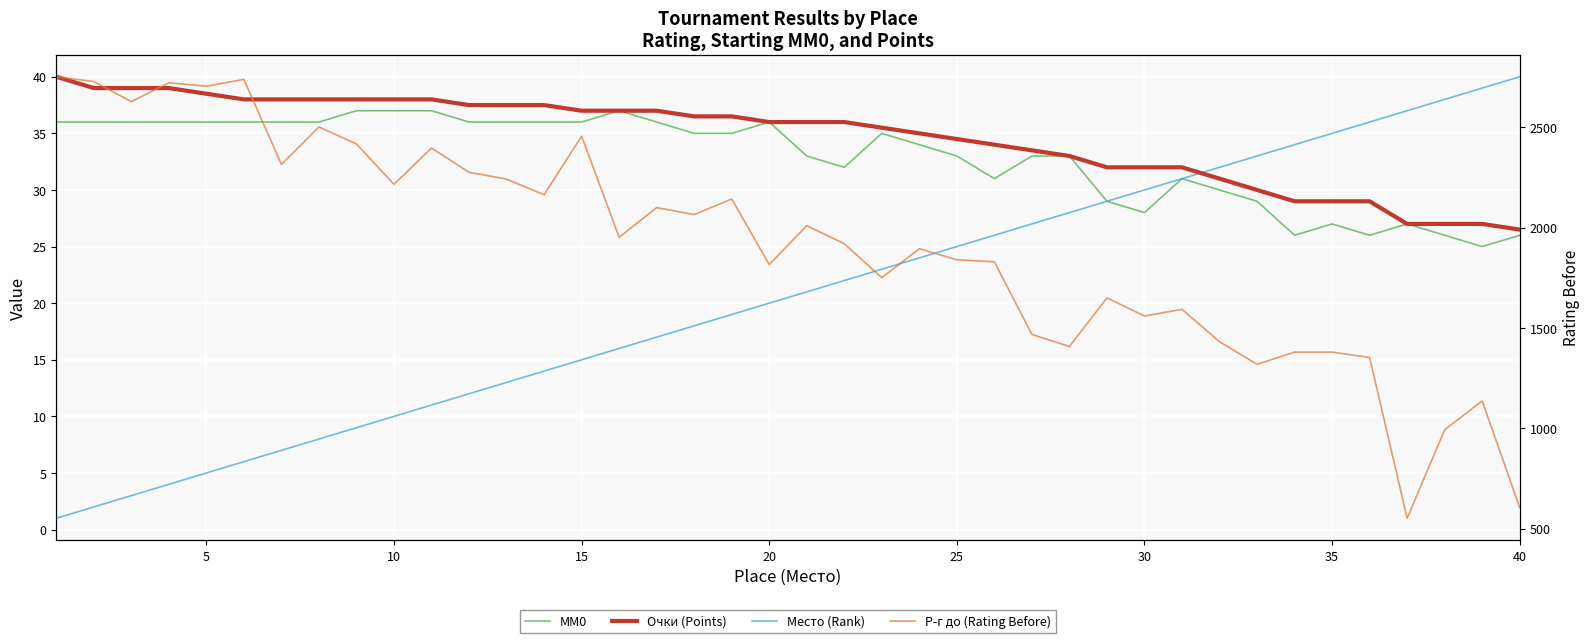

Is the value of Очки (Points) at 16 greater than the value of MM0 at 29?

Yes